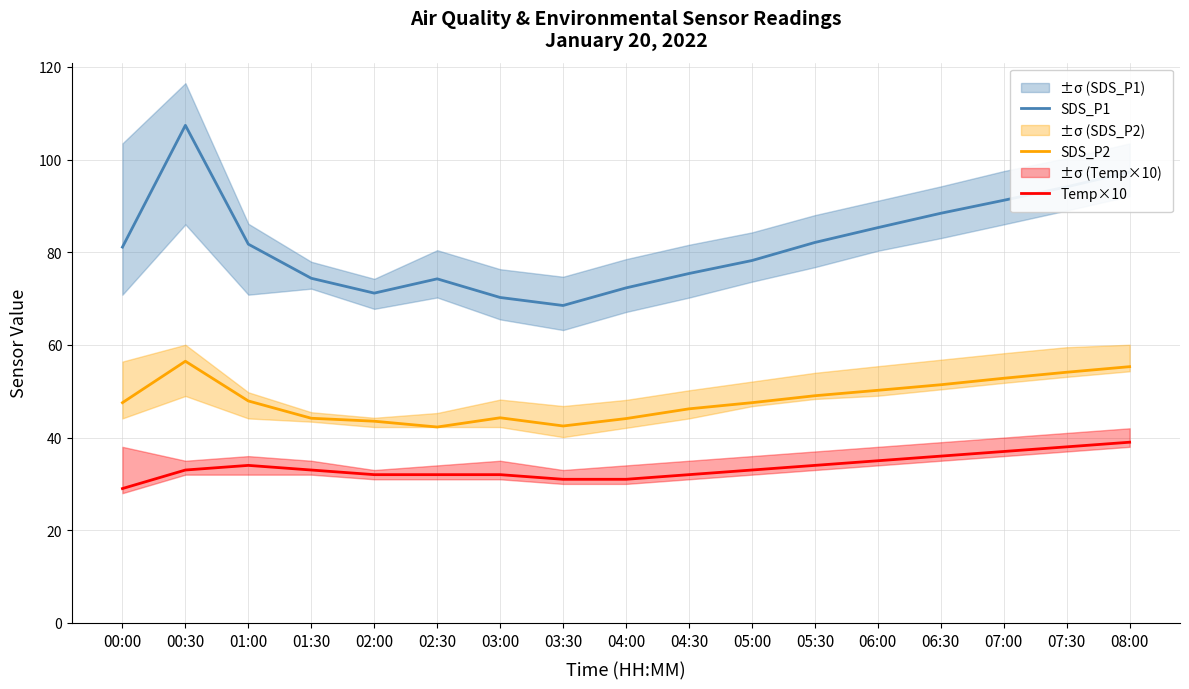

What is the difference between the second highest and second lowest values in the SDS_P1 series?

27.1